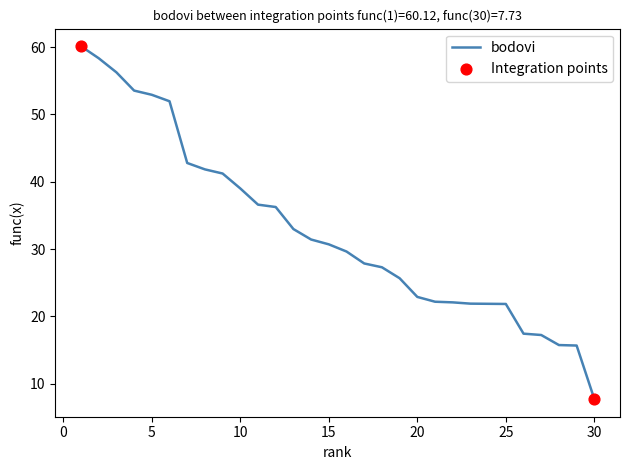

What is the greatest value displayed?

60.1